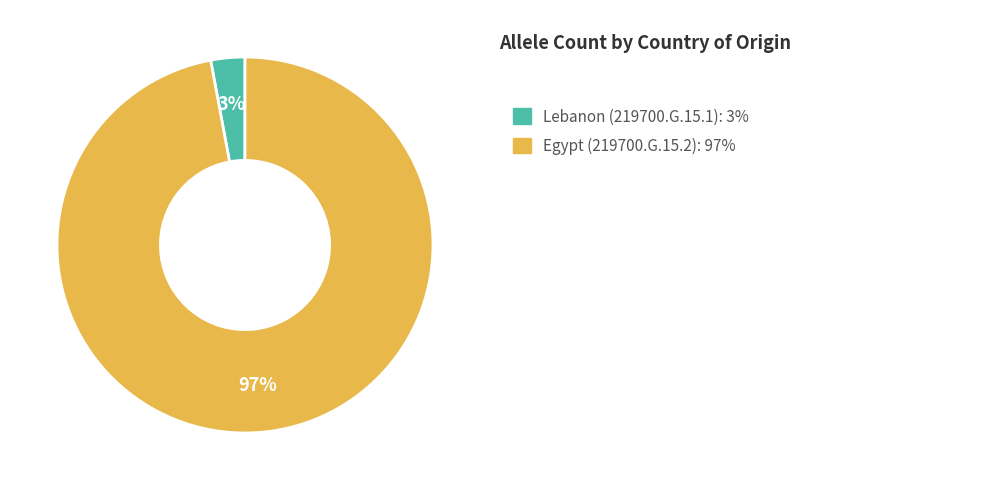

To the nearest percent, what is the difference between the largest and smallest slice percentages?

94%